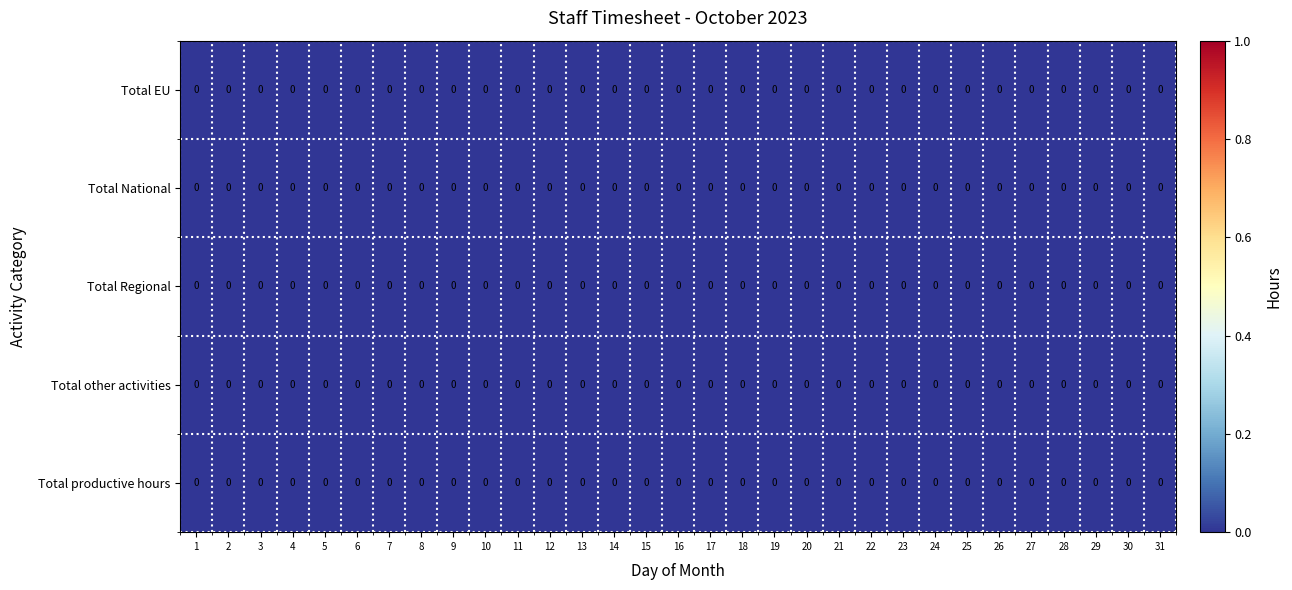

Reading left to right, transcribe all the data shown in this chart.

Total EU: 1=0.0	2=0.0	3=0.0	4=0.0	5=0.0	6=0.0	7=0.0	8=0.0	9=0.0	10=0.0	11=0.0	12=0.0	13=0.0	14=0.0	15=0.0	16=0.0	17=0.0	18=0.0	19=0.0	20=0.0	21=0.0	22=0.0	23=0.0	24=0.0	25=0.0	26=0.0	27=0.0	28=0.0	29=0.0	30=0.0	31=0.0
Total National: 1=0.0	2=0.0	3=0.0	4=0.0	5=0.0	6=0.0	7=0.0	8=0.0	9=0.0	10=0.0	11=0.0	12=0.0	13=0.0	14=0.0	15=0.0	16=0.0	17=0.0	18=0.0	19=0.0	20=0.0	21=0.0	22=0.0	23=0.0	24=0.0	25=0.0	26=0.0	27=0.0	28=0.0	29=0.0	30=0.0	31=0.0
Total Regional: 1=0.0	2=0.0	3=0.0	4=0.0	5=0.0	6=0.0	7=0.0	8=0.0	9=0.0	10=0.0	11=0.0	12=0.0	13=0.0	14=0.0	15=0.0	16=0.0	17=0.0	18=0.0	19=0.0	20=0.0	21=0.0	22=0.0	23=0.0	24=0.0	25=0.0	26=0.0	27=0.0	28=0.0	29=0.0	30=0.0	31=0.0
Total other activities: 1=0.0	2=0.0	3=0.0	4=0.0	5=0.0	6=0.0	7=0.0	8=0.0	9=0.0	10=0.0	11=0.0	12=0.0	13=0.0	14=0.0	15=0.0	16=0.0	17=0.0	18=0.0	19=0.0	20=0.0	21=0.0	22=0.0	23=0.0	24=0.0	25=0.0	26=0.0	27=0.0	28=0.0	29=0.0	30=0.0	31=0.0
Total productive hours: 1=0.0	2=0.0	3=0.0	4=0.0	5=0.0	6=0.0	7=0.0	8=0.0	9=0.0	10=0.0	11=0.0	12=0.0	13=0.0	14=0.0	15=0.0	16=0.0	17=0.0	18=0.0	19=0.0	20=0.0	21=0.0	22=0.0	23=0.0	24=0.0	25=0.0	26=0.0	27=0.0	28=0.0	29=0.0	30=0.0	31=0.0